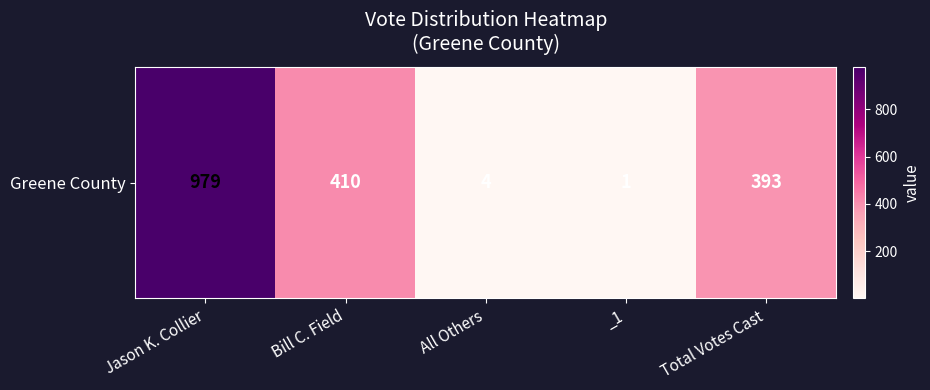

Reading left to right, what are all the values shown in this chart?

979	410	4	1	393